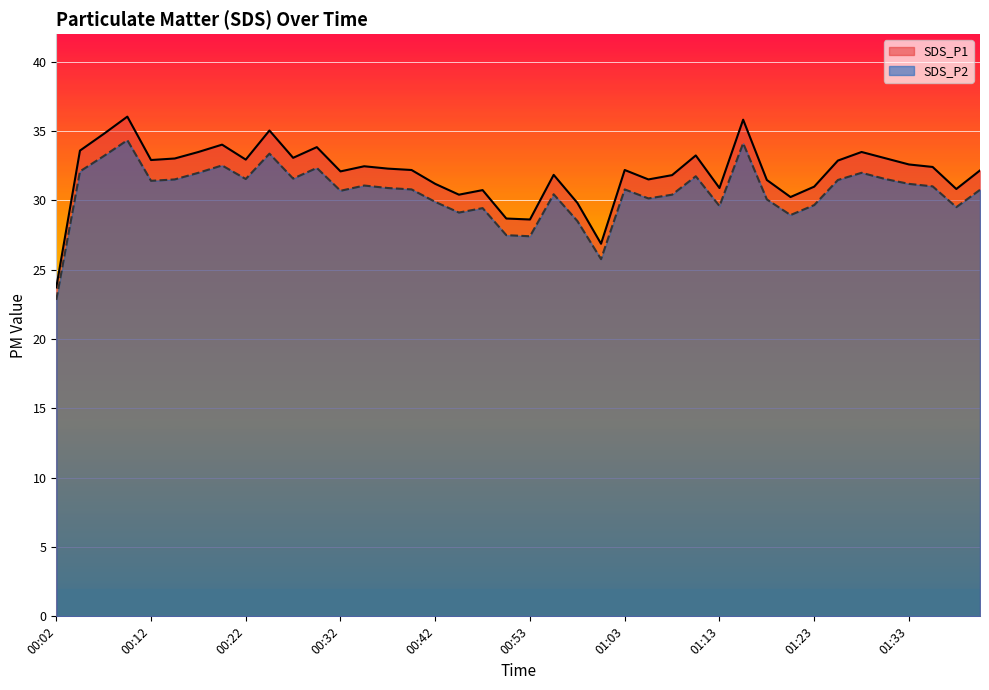

Does the chart display data point markers on the line(s)?

No